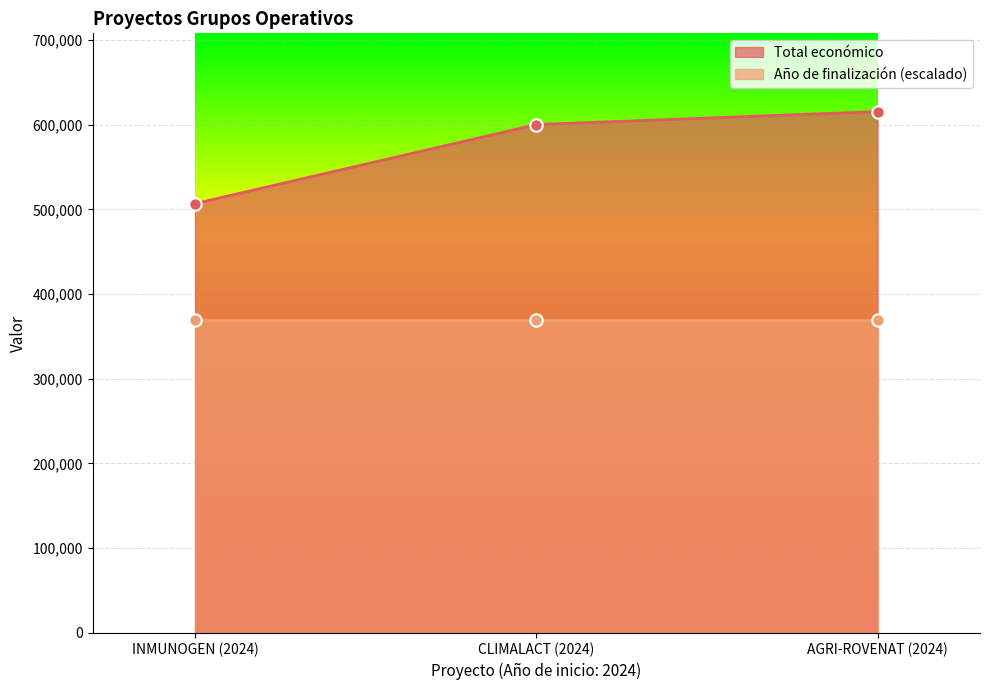

What is the change in value from INMUNOGEN (2024) to AGRI-ROVENAT (2024)?

+108672